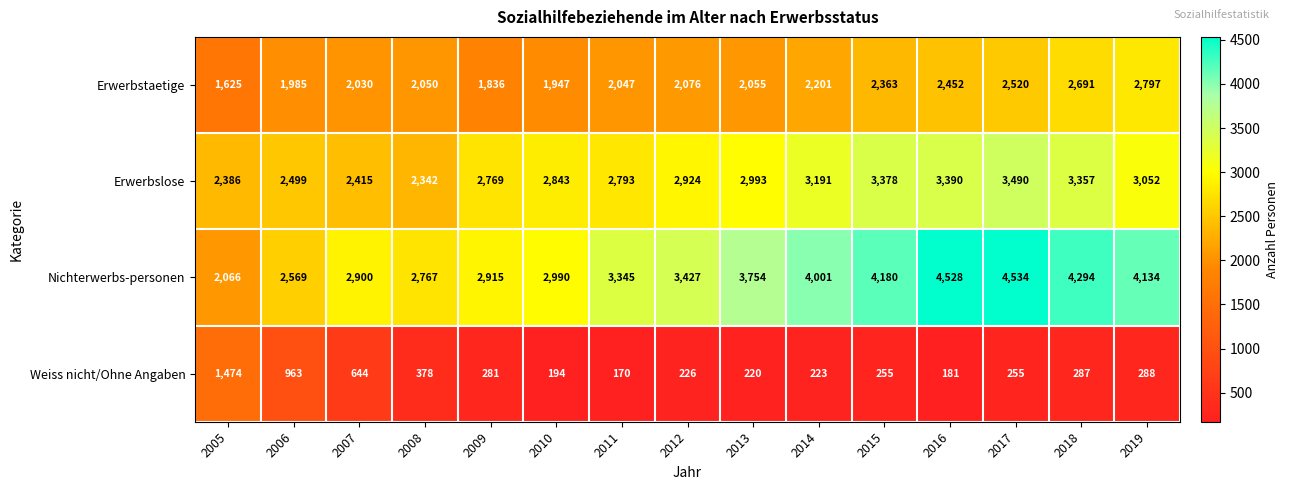

Is it true that Erwerbslose equals 4298 at 2007?

False